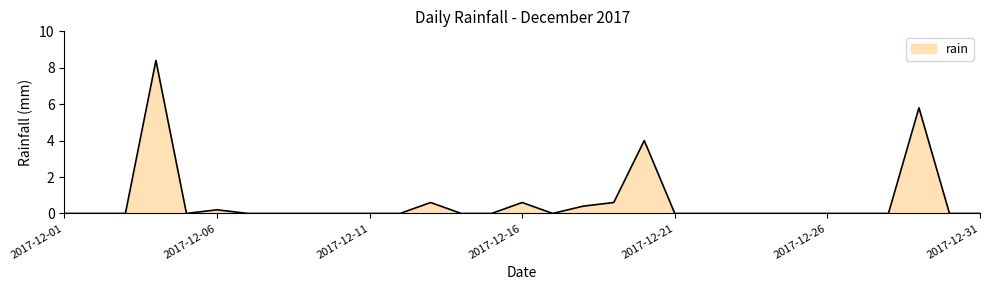

What is the difference between the maximum and minimum values?

8.4